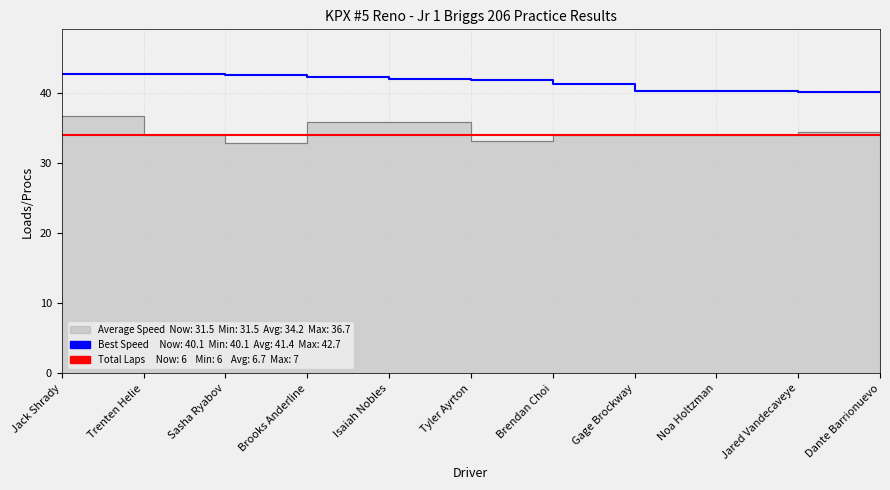

What is the value of the Best Speed point at the 11th from the left?

40.1